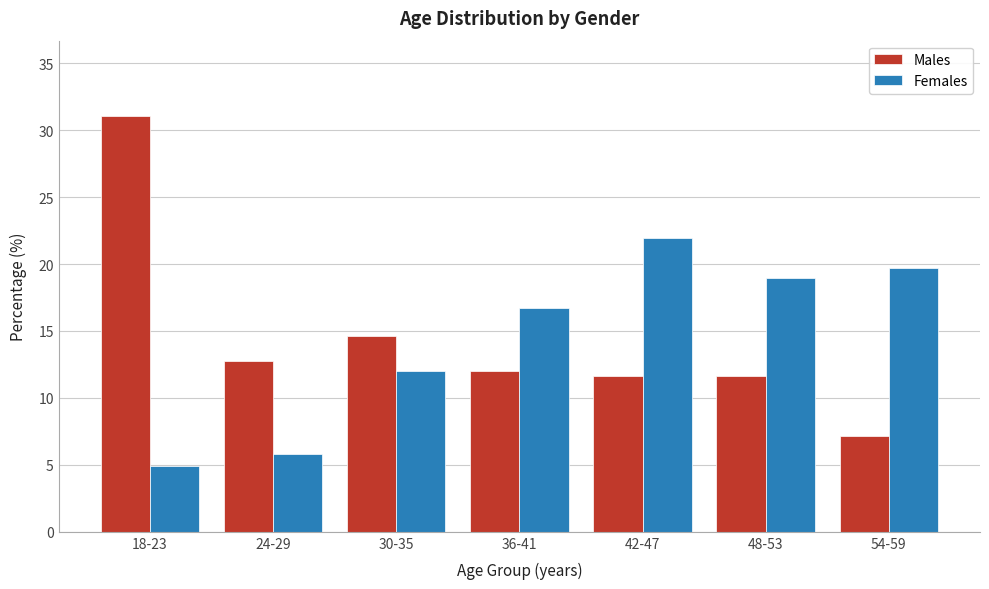

Read the Males value at 30-35.

14.6